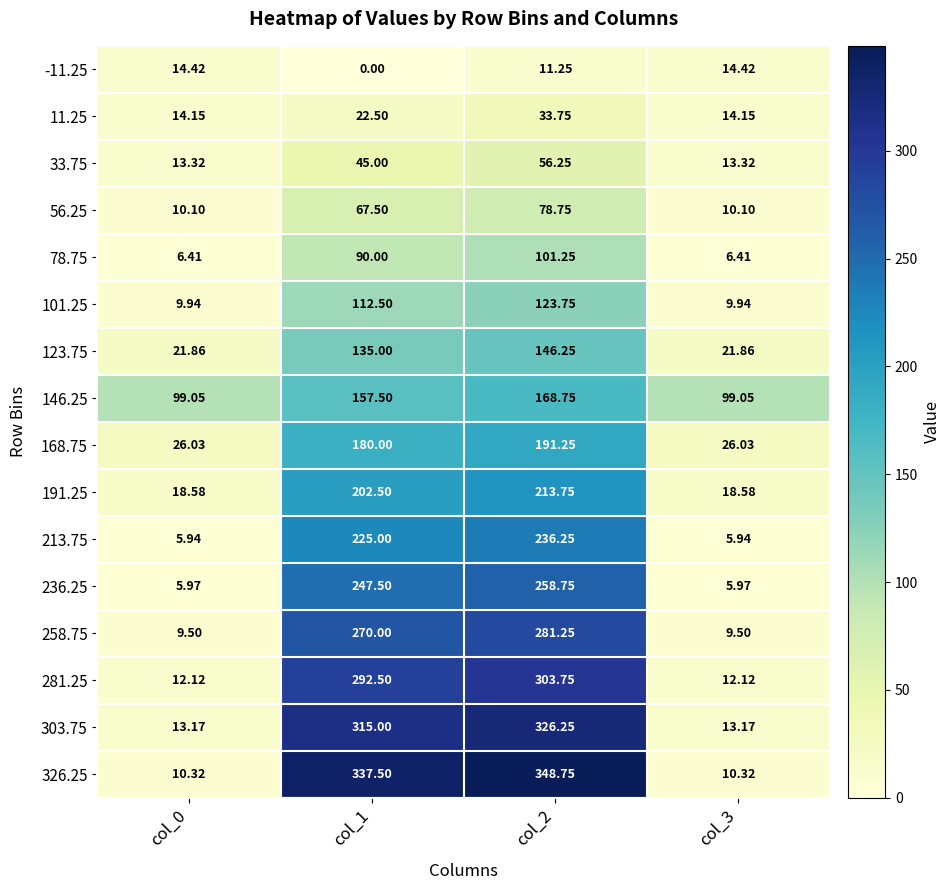

How many data points does each series have?

4